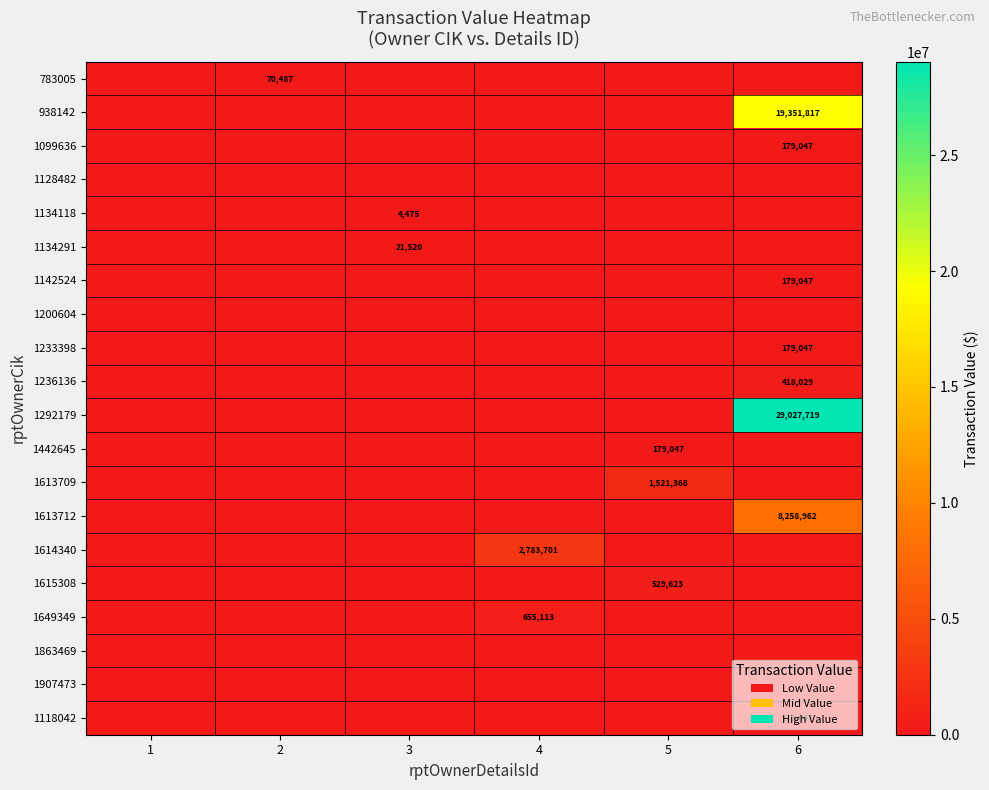

Is it true that 1615308 equals 529623 at 5?

True